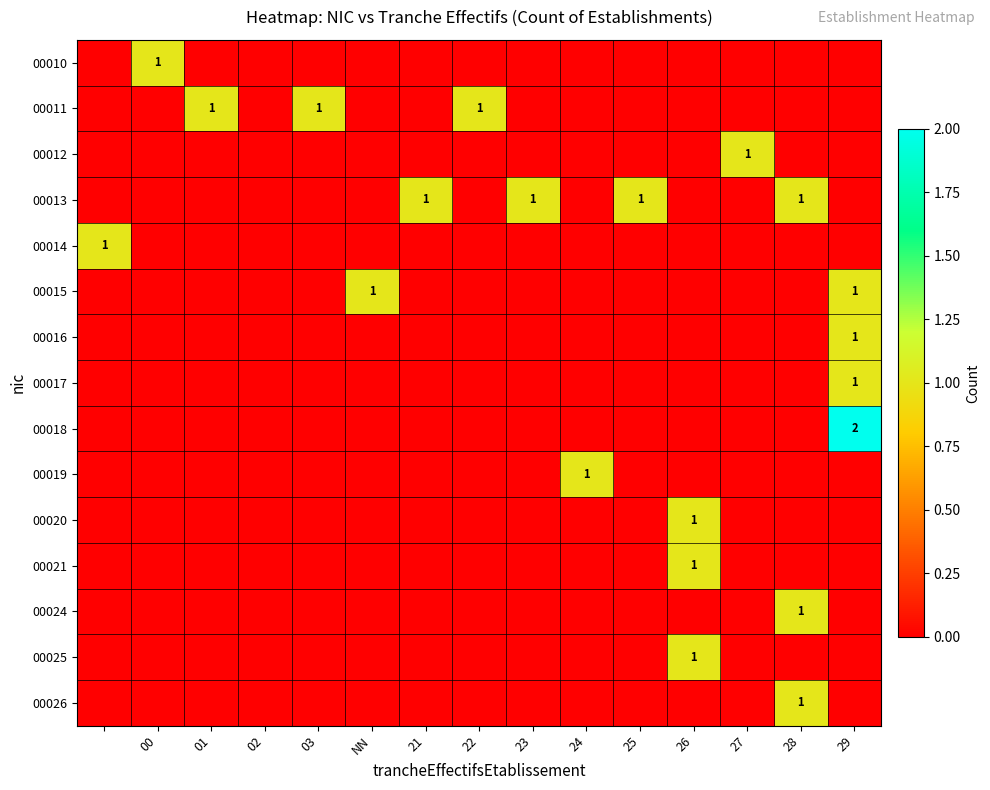

Is the value of 00026 at 02 greater than the value of 00021 at 24?

No